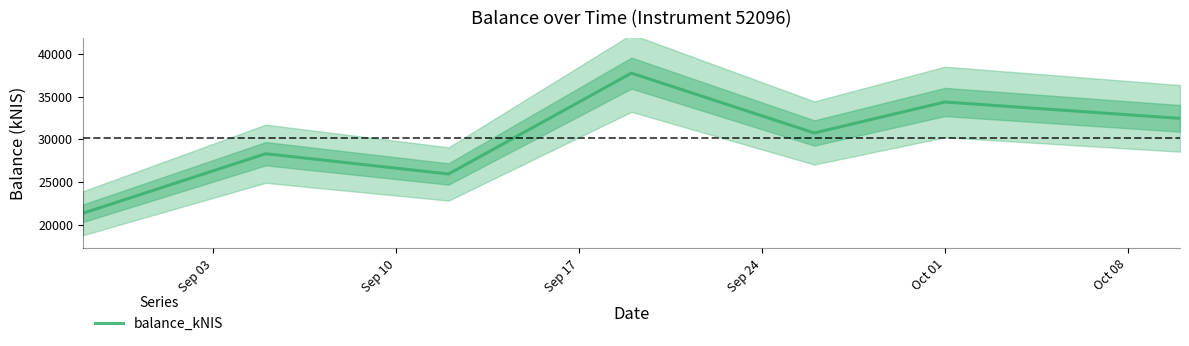

What is the greatest value displayed?

37747.7